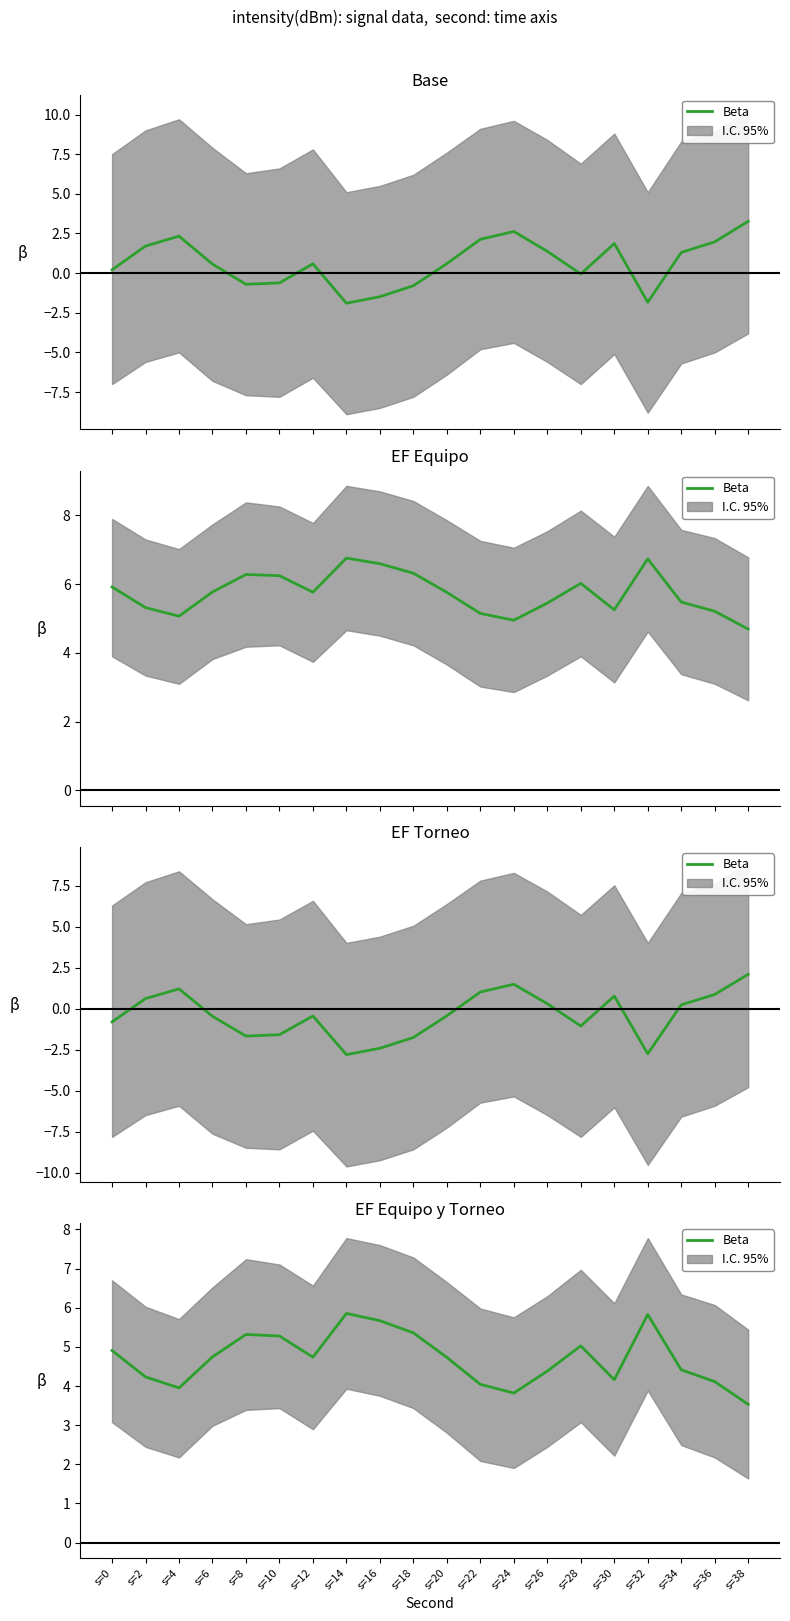

How many points are higher than both their immediate neighbors (excluding endpoints)?

4